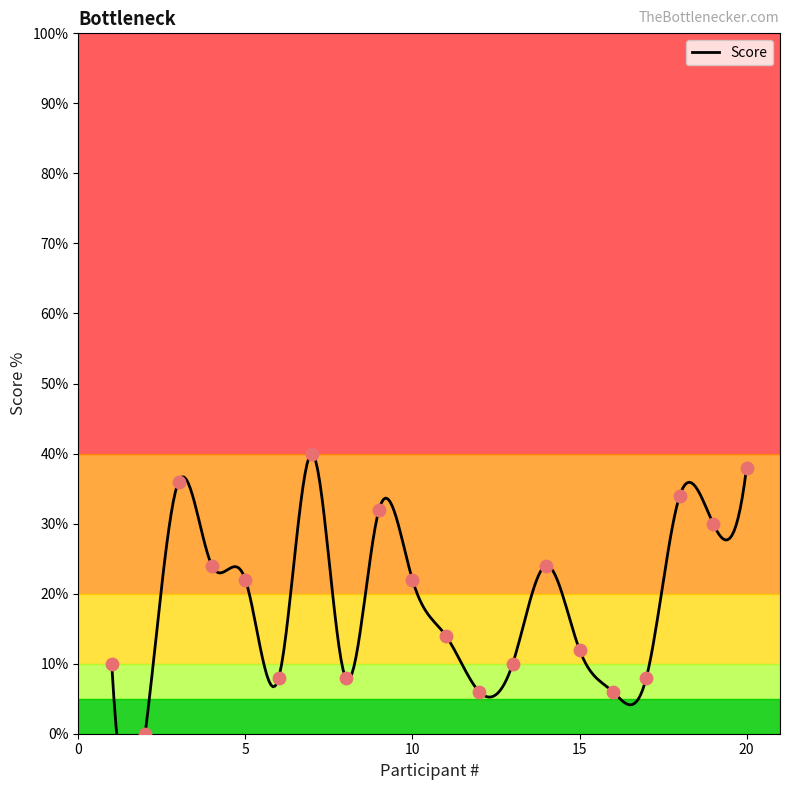

Which has a higher value, 4 or 3?

3